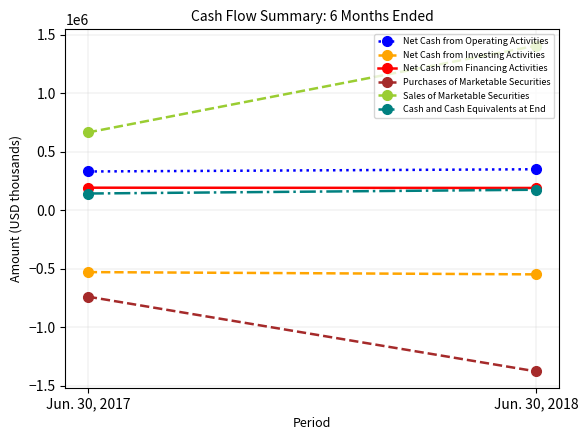

What is the spread (max minus min) of values at Jun. 30, 2018?

2785071